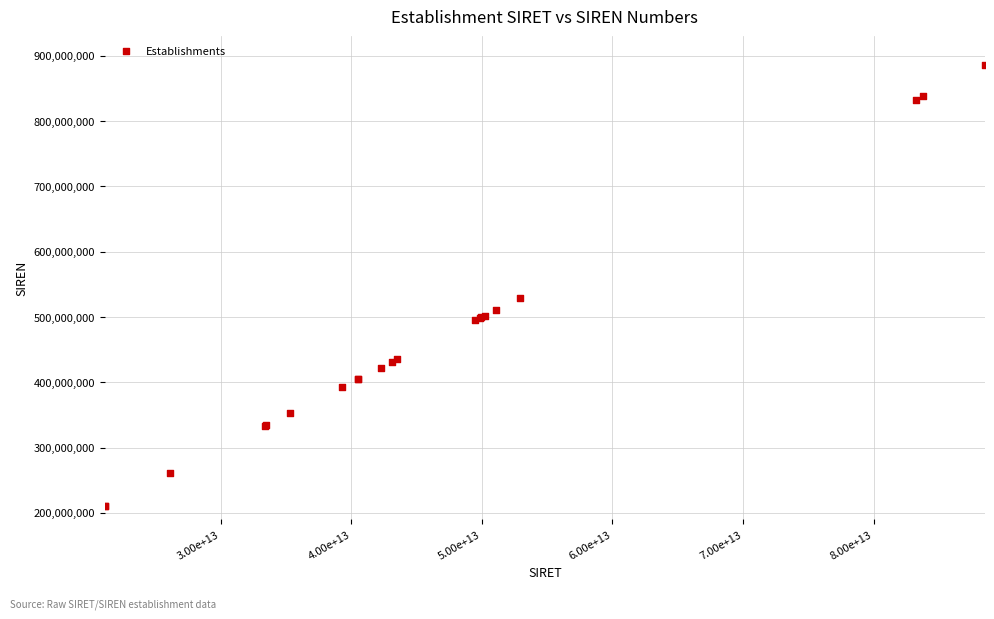

What Y value in the scatter plot is closest to 548214405?

528904519